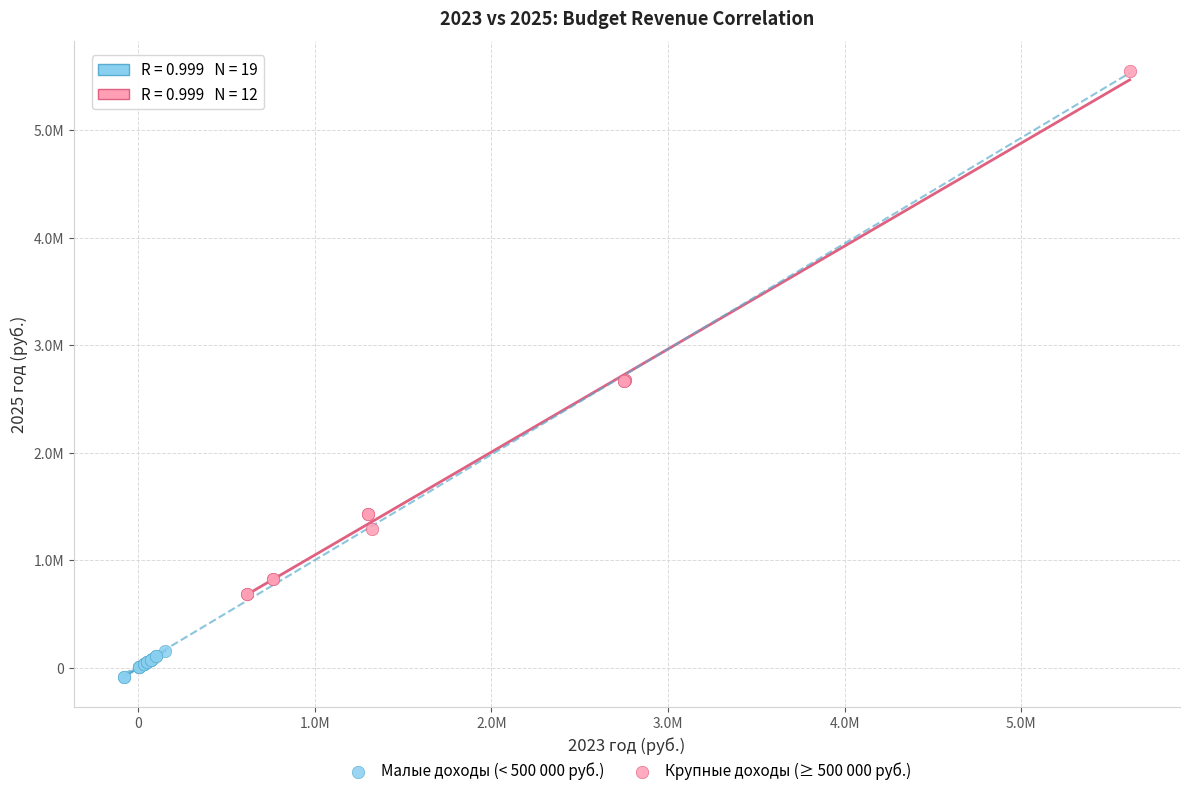

Which series contains the lowest Y value?

Малые доходы (< 500 000 руб.)